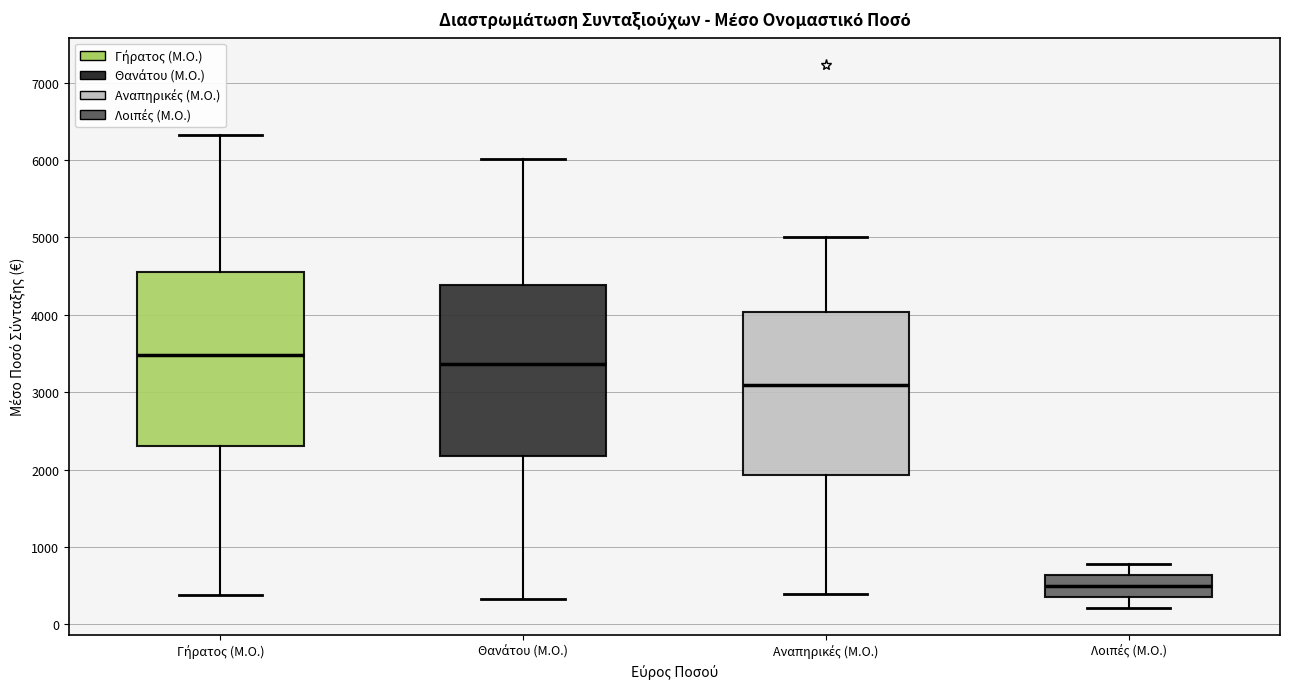

Where does the median line of the box for Γήρατος (Μ.Ο.) sit on the y-axis? The values are not printed on the chart, so give them approximately, as read against the axis.

3500